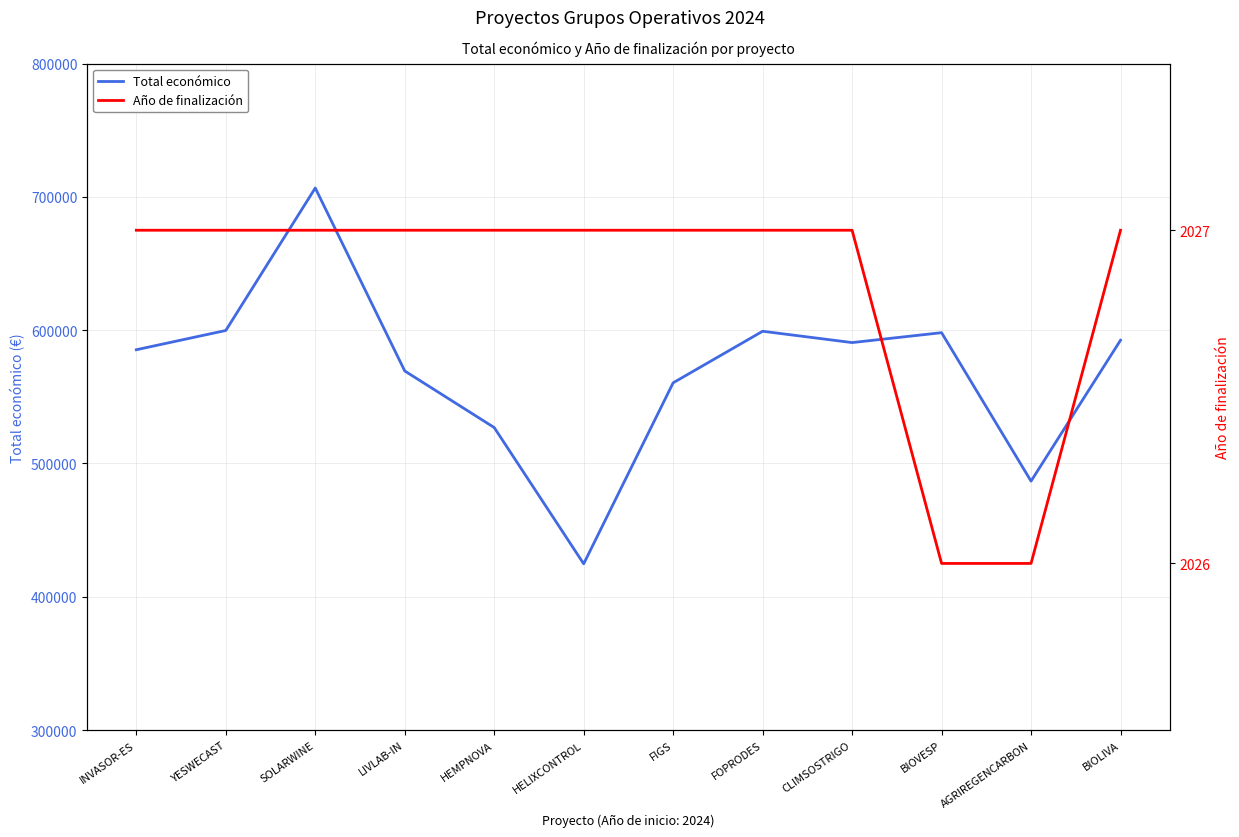

Is the value of Total económico at HELIXCONTROL greater than the value of Año de finalización at CLIMSOSTRIGO?

Yes